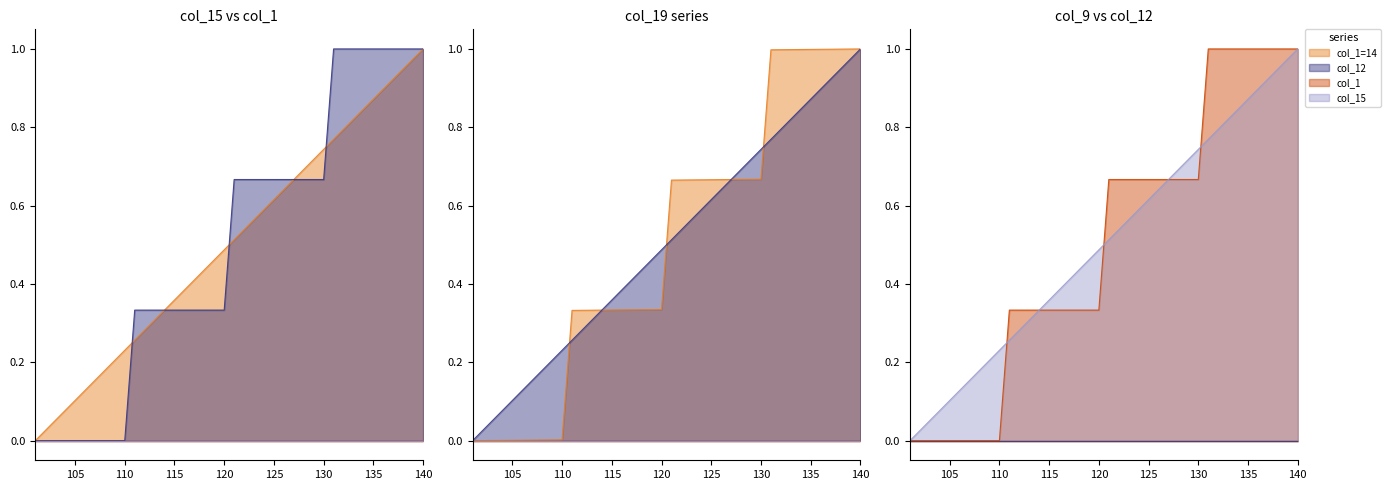

Rank the series by their maximum value, from lowest to highest.

col_1, col_15, col_19